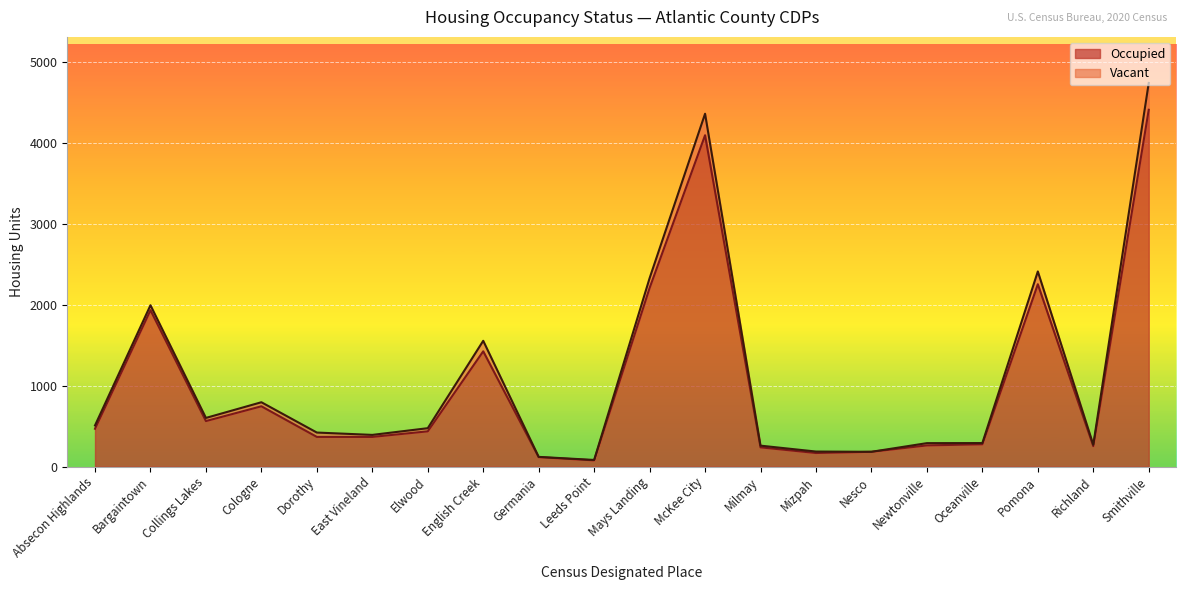

Which category has the highest value across all series?

Smithville